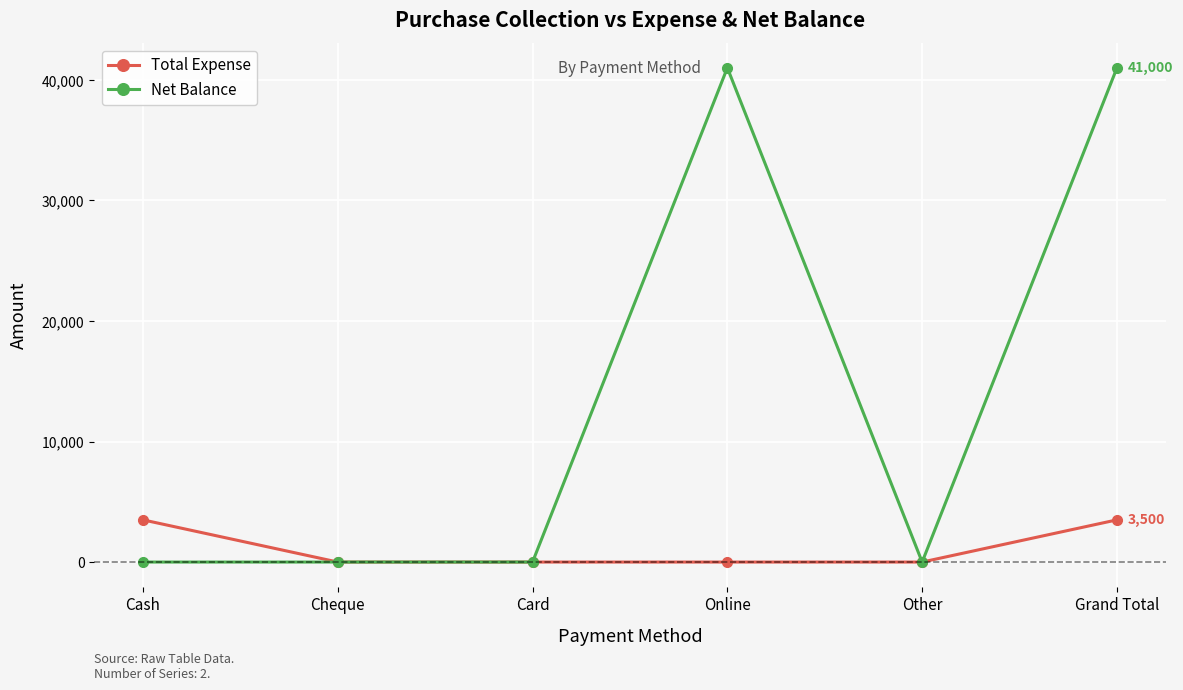

What is the label of the 5th point from the right?

Cheque